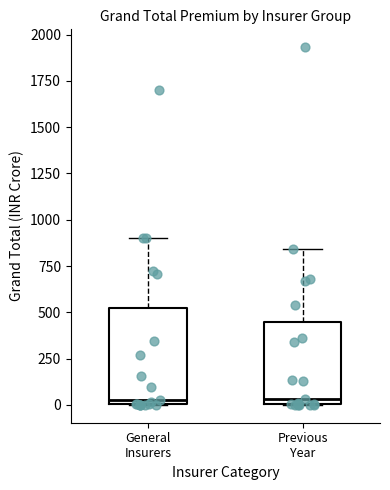

Reading left to right, transcribe this box plot: for each box, give where its median line is, the range the box spans, and where its two whiskers end, as read against the y-axis. The values are not printed on the chart, so give them approximately, as read against the axis.

General Insurers: median 0 (just above the box's lower edge), box 0 to 550, whiskers 0 to 900
Previous Year: median 50, box 0 to 450, whiskers 0 to 850